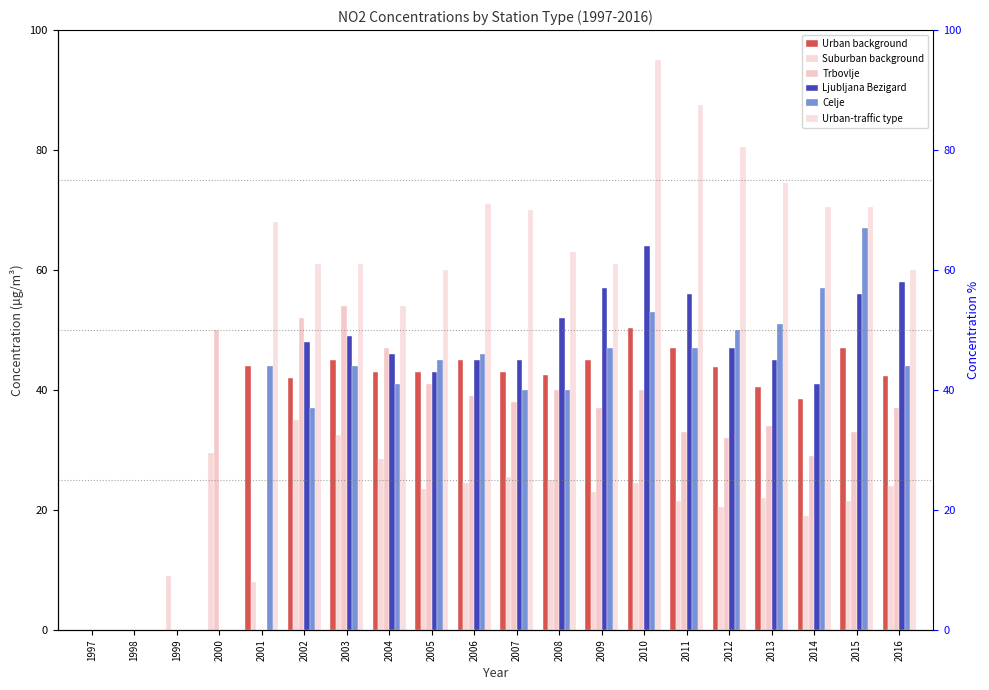

True or false: Celje has a value of 83.1 at 2010.

False